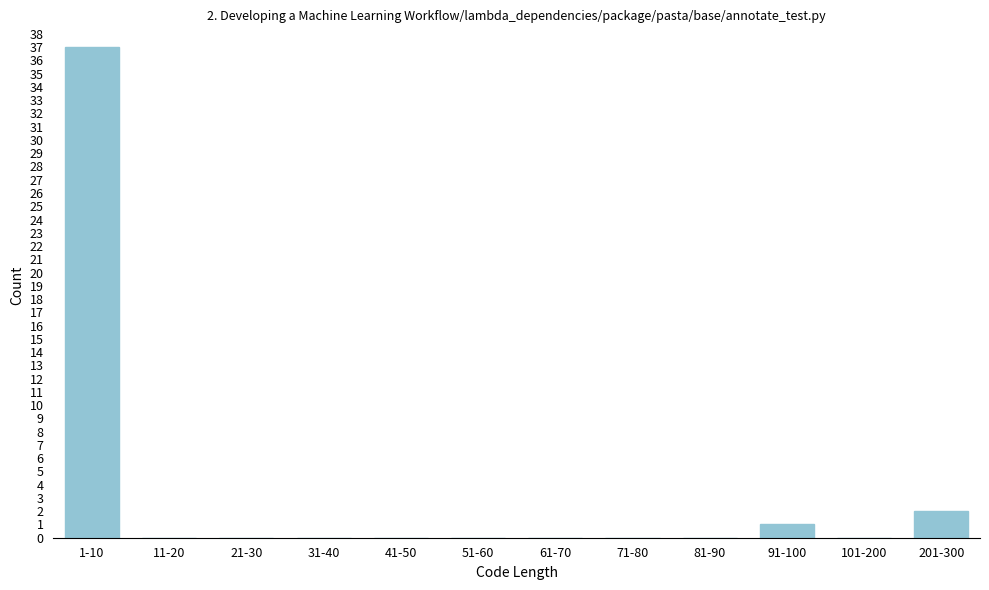

Reading left to right, transcribe all the data shown in this chart.

1-10=37	11-20=0	21-30=0	31-40=0	41-50=0	51-60=0	61-70=0	71-80=0	81-90=0	91-100=1	101-200=0	201-300=2